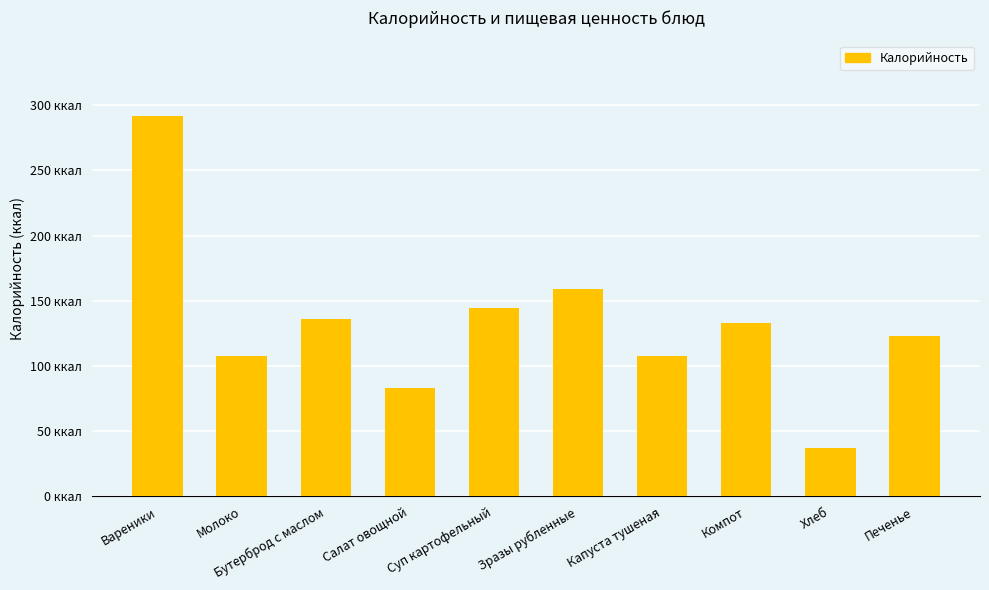

What is the label of the 4th bar from the right?

Капуста тушеная